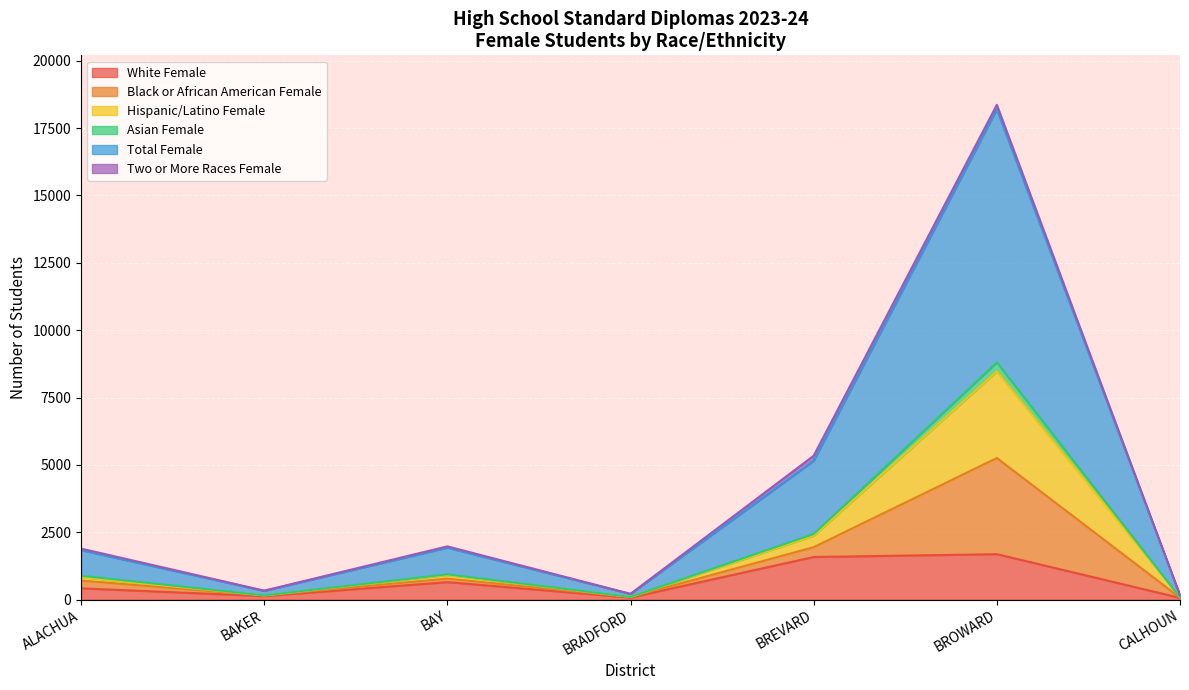

True or false: White Female has a value of 418 at ALACHUA.

True